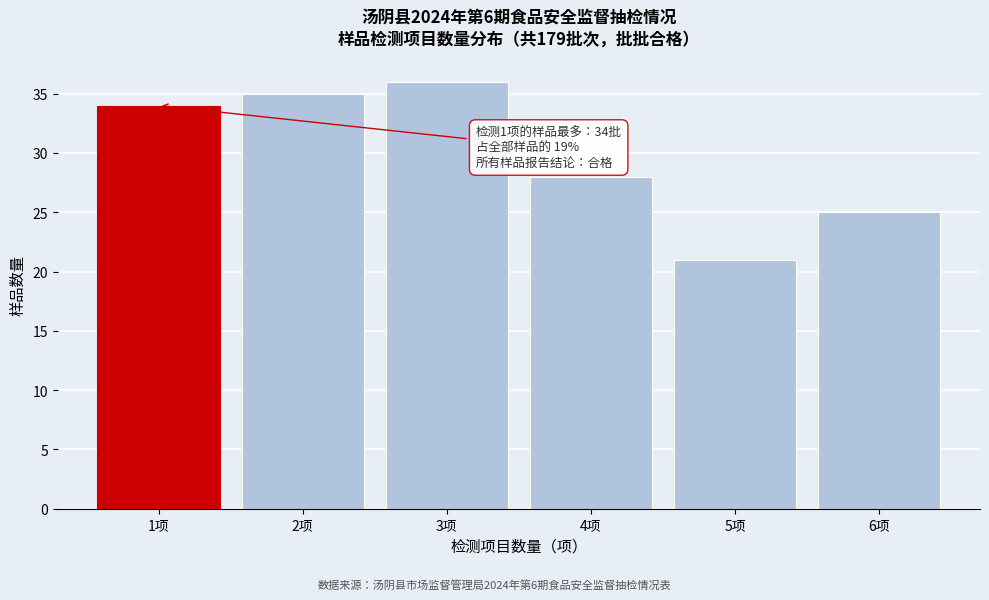

Which range on the x-axis has the tallest bar?

2.5 to 3.5